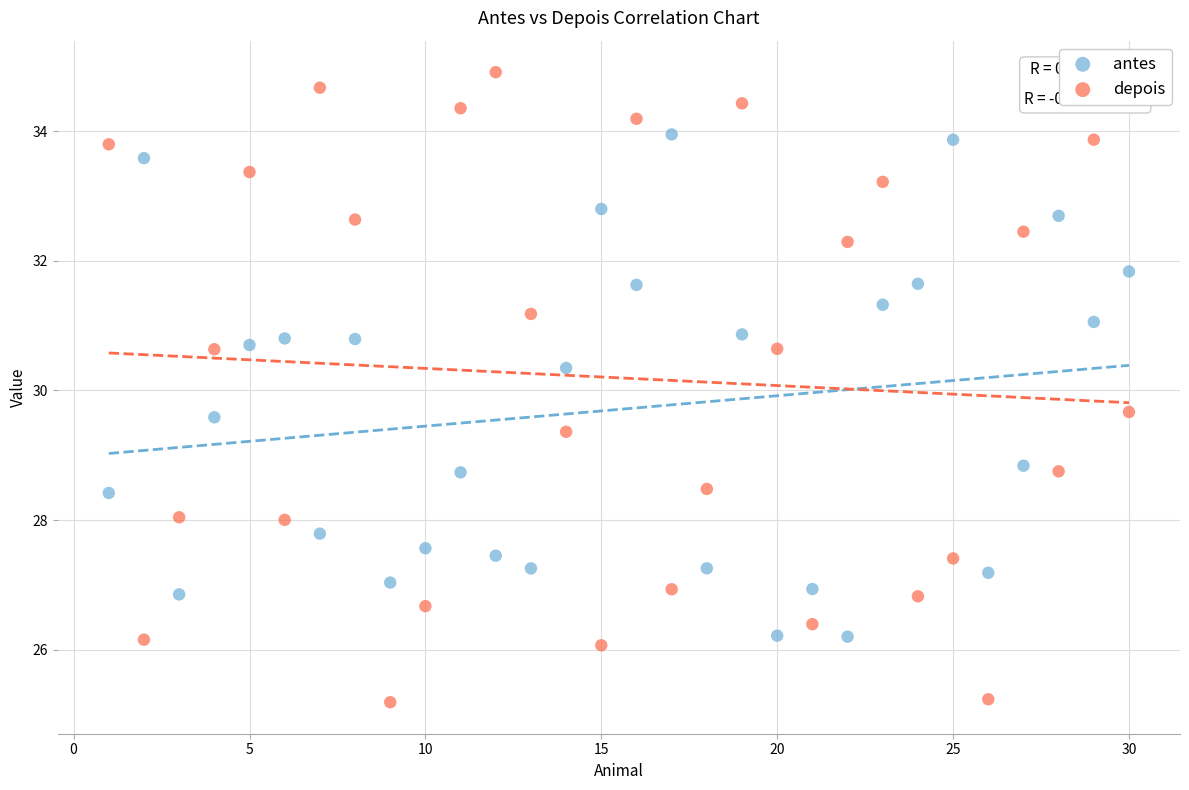

Across all data points, what is the range of X values (max minus min)?

29.0